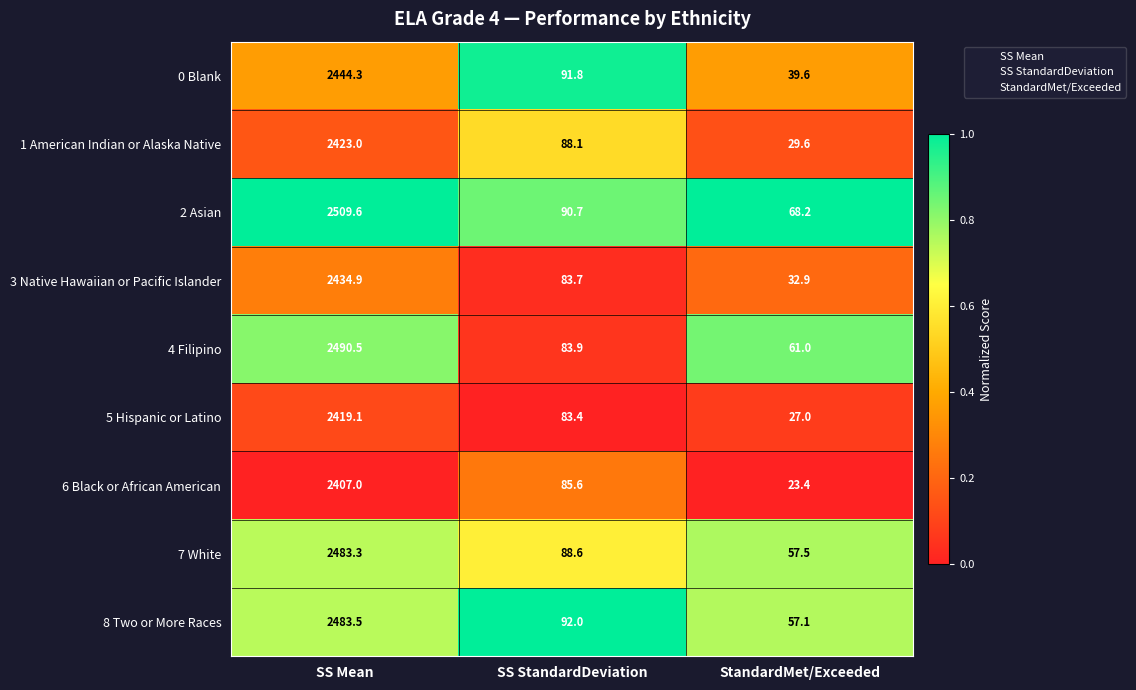

Is it true that 6 Black or African American equals 23.4 at StandardMet/Exceeded?

True